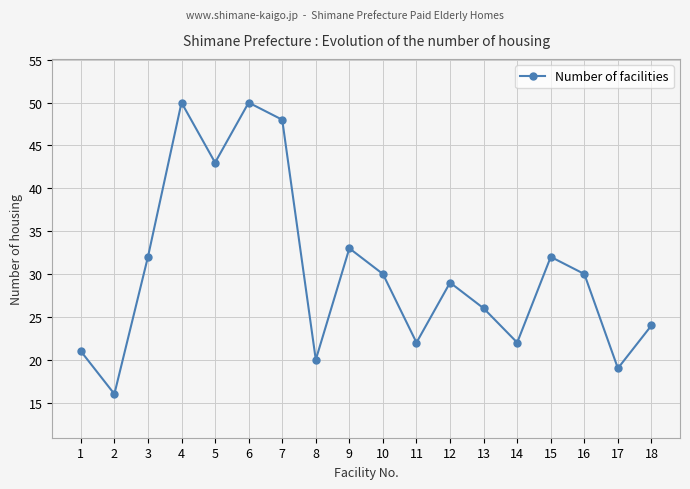

Where does the data first go above 30?

3